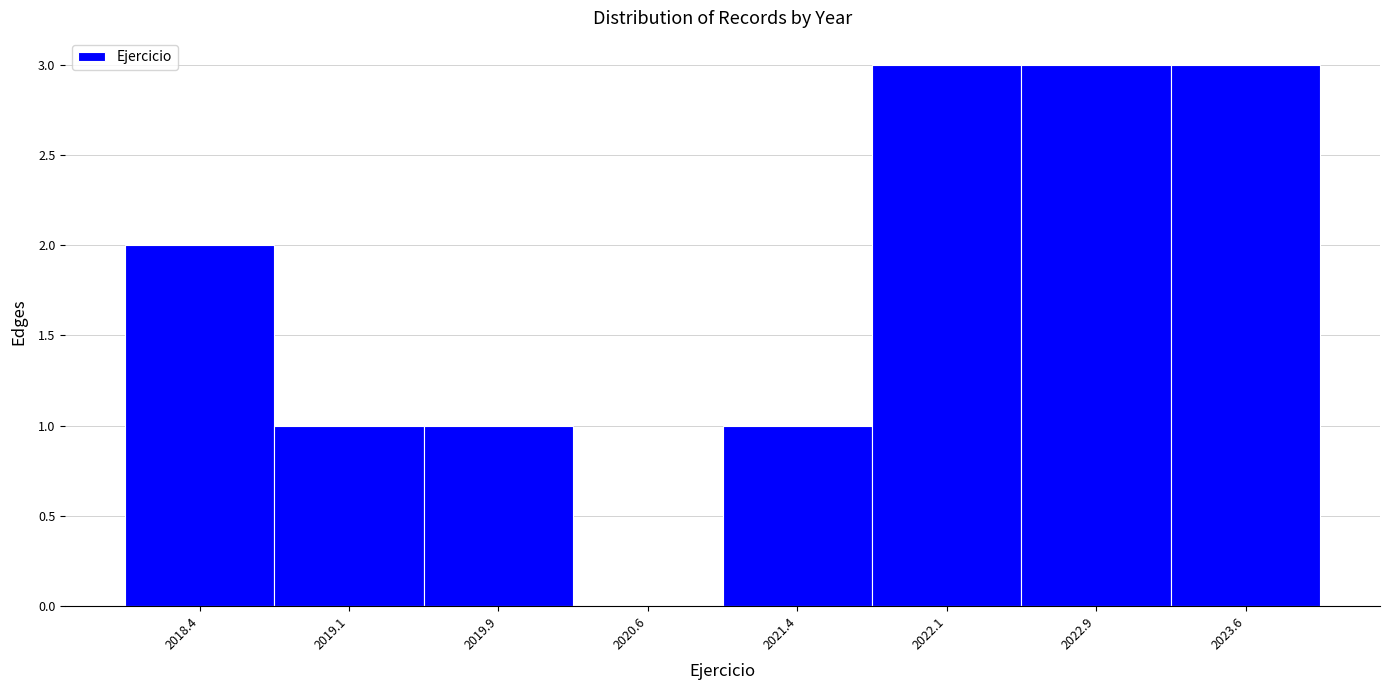

Reading left to right, list every bar in this chart as the range it spans on the x-axis followed by its height. Neither the bar edges nor the heights are printed on the chart, so give them approximately, as read against the axes.

2018.00 to 2018.75: 2
2018.75 to 2019.50: 1
2019.50 to 2020.25: 1
2020.25 to 2021.00: 0
2021.00 to 2021.75: 1
2021.75 to 2022.50: 3
2022.50 to 2023.25: 3
2023.25 to 2024.00: 3